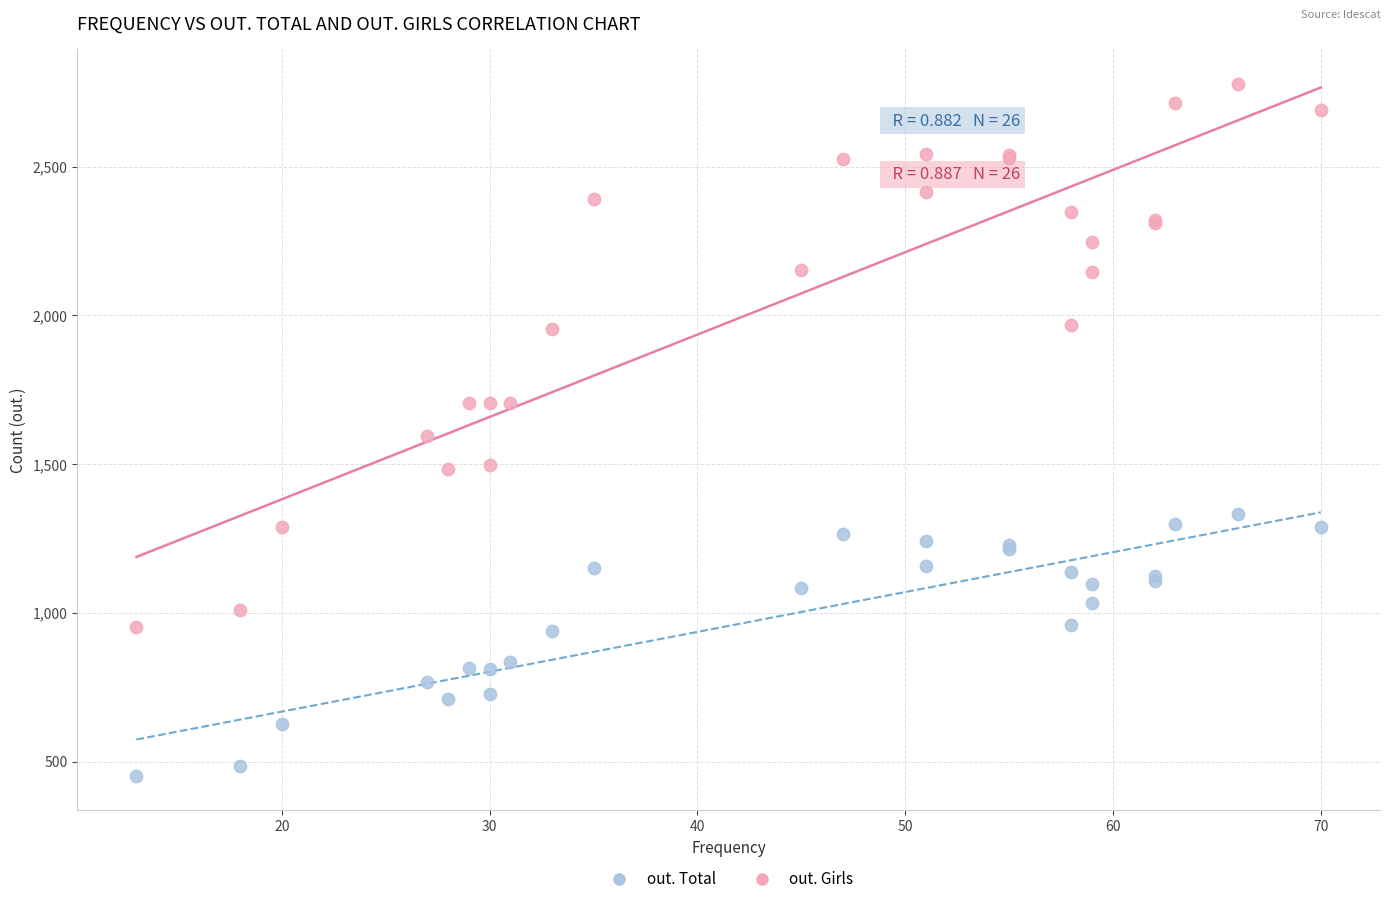

Which series contains the lowest Y value?

out. Total